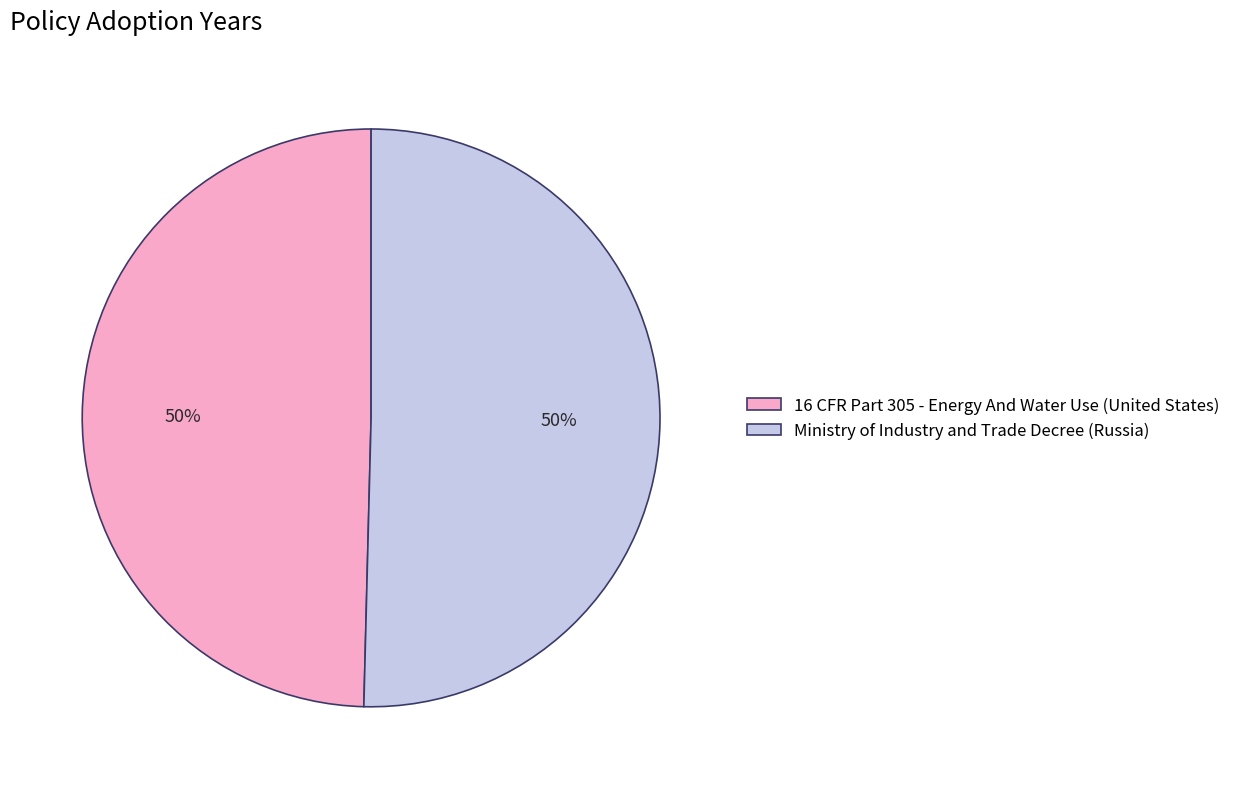

To the nearest percent, what is the combined percentage of 16 CFR Part 305 - Energy And Water Use (United States) and Ministry of Industry and Trade Decree (Russia)?

100%